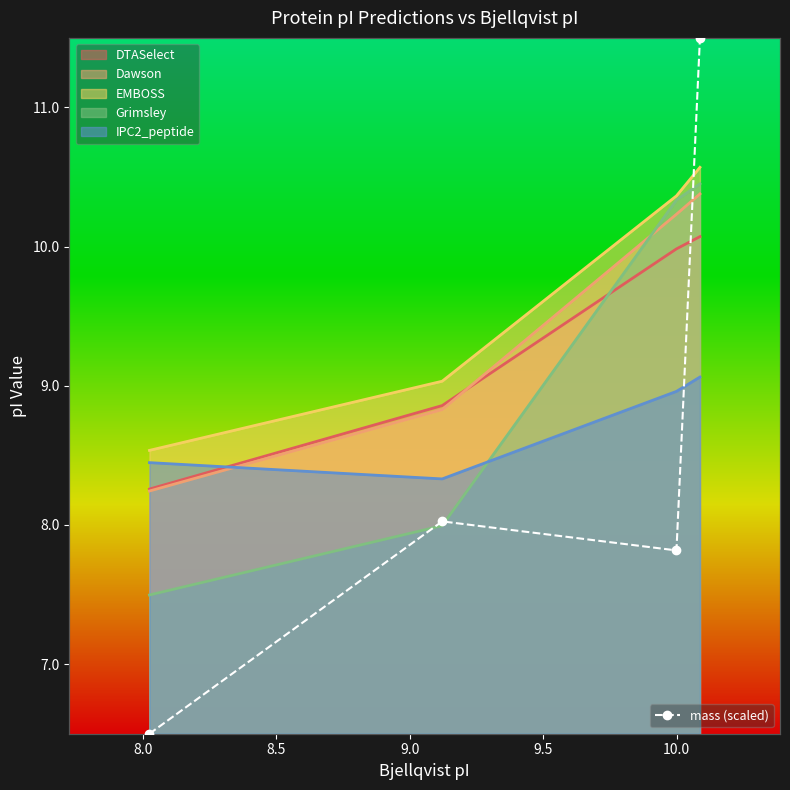

What is the maximum value for Dawson?

10.4